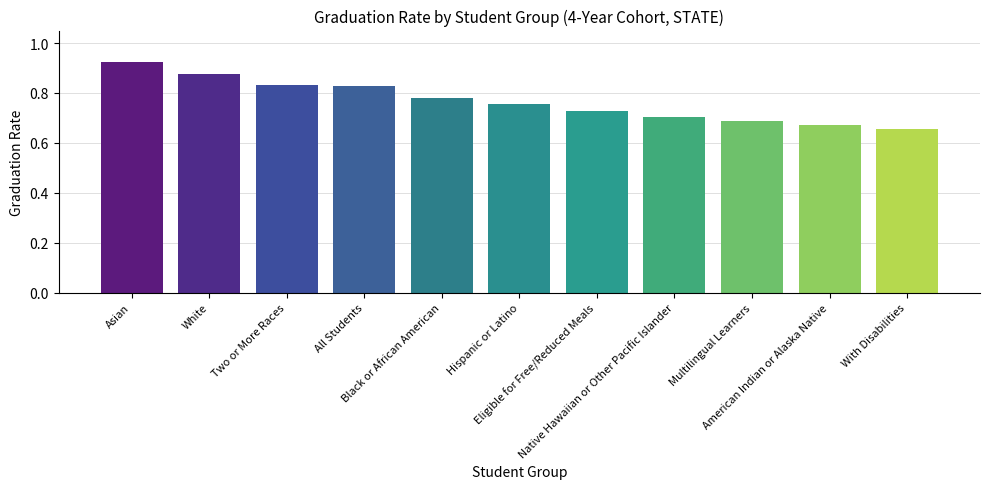

Count the values in the range 0 to 1.

11